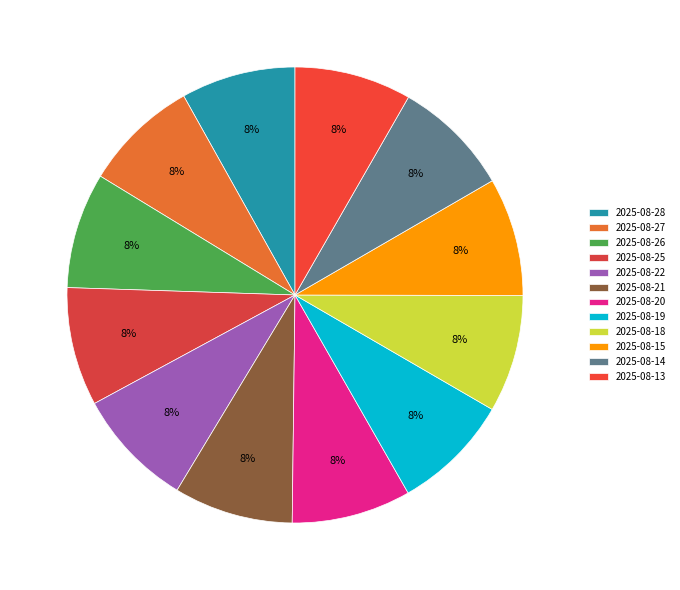

How many segments does this pie chart have?

12